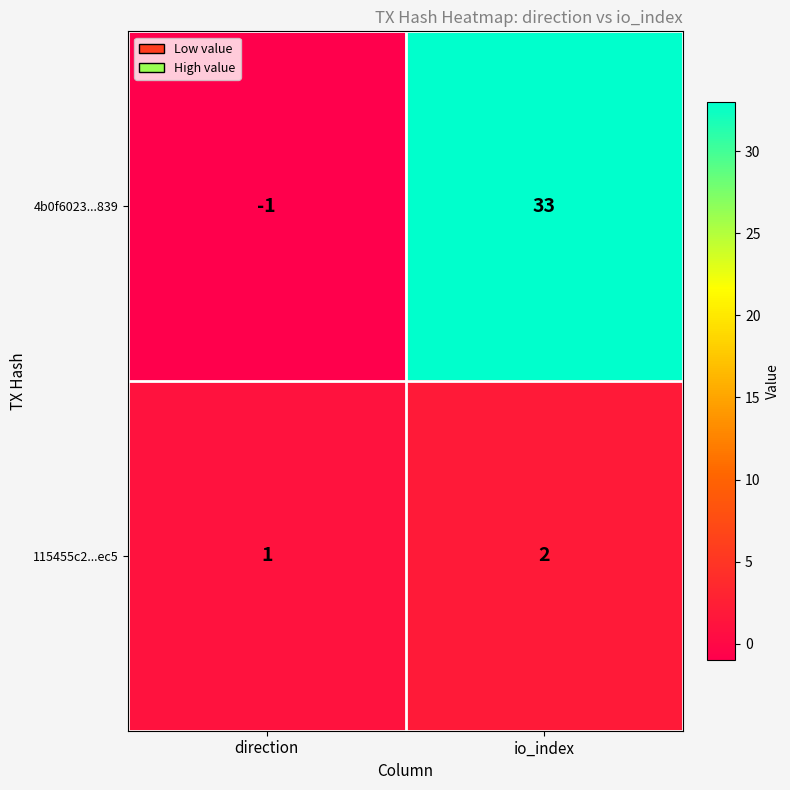

Which series has the largest range (max minus min)?

4b0f6023...839